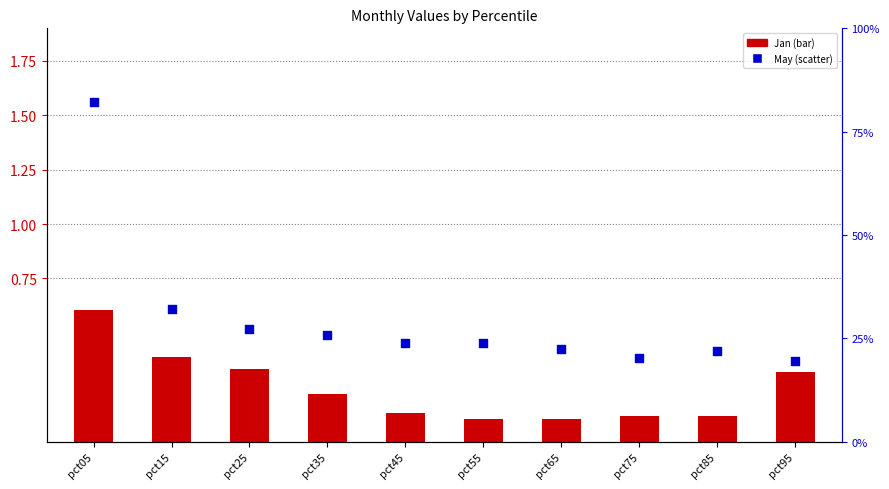

Which series reaches the minimum Y coordinate?

Jan (bar)